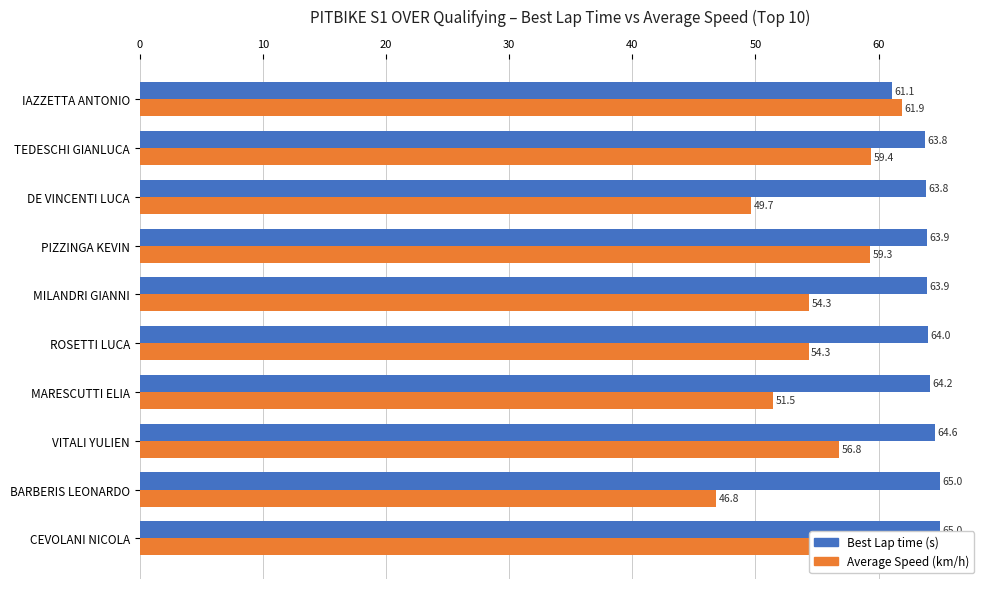

The value of Average Speed (km/h) at MILANDRI GIANNI is 54.3. True or false?

True